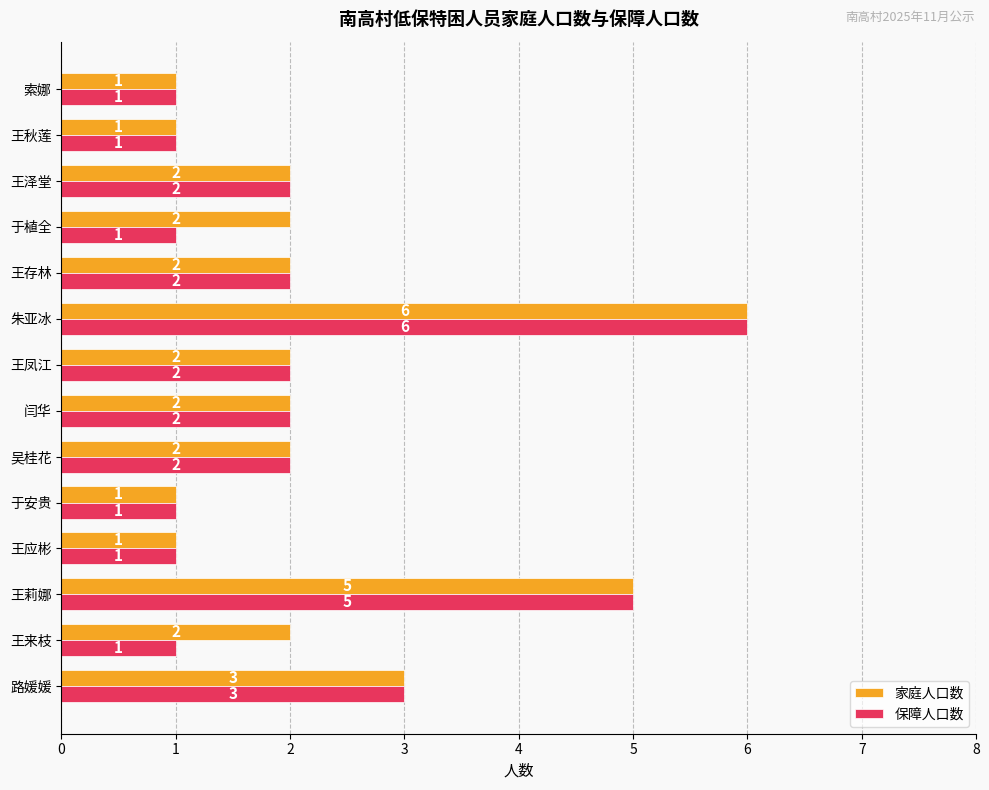

Which category has the highest value in the 家庭人口数 series?

朱亚冰